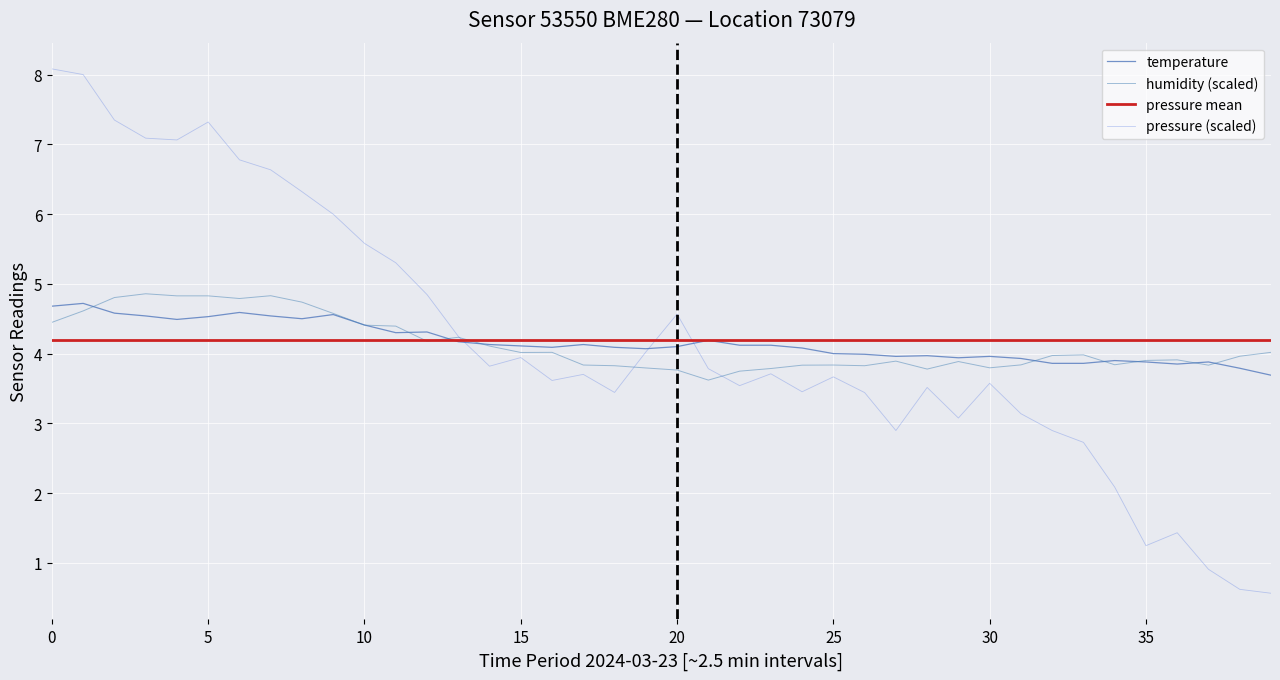

Is this an area chart (filled region under the line)?

No